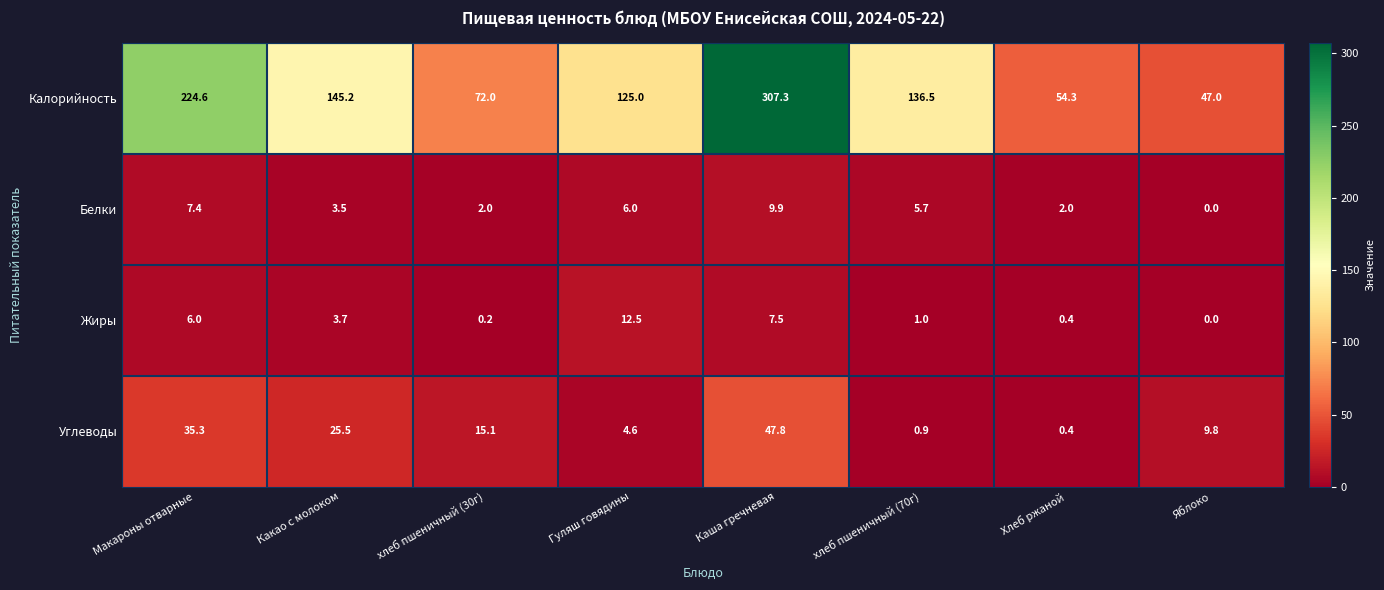

Which category has the highest value in the Жиры series?

Гуляш говядины